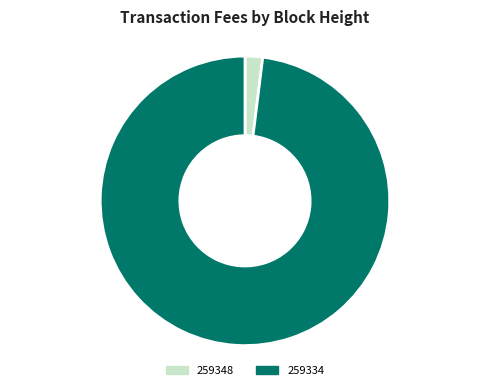

Rank the categories by value from highest to lowest.

259334, 259348